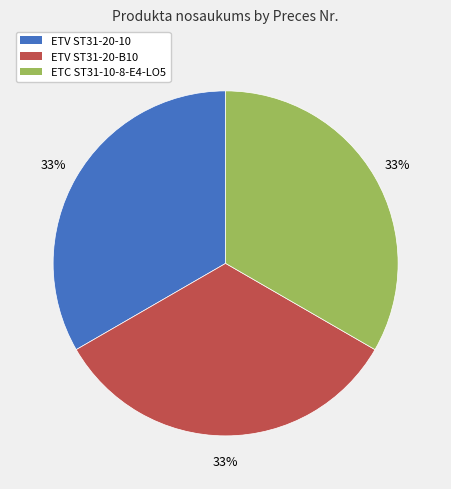

Combined, do ETV ST31-20-B10 and ETC ST31-10-8-E4-LO5 account for over 50%?

Yes